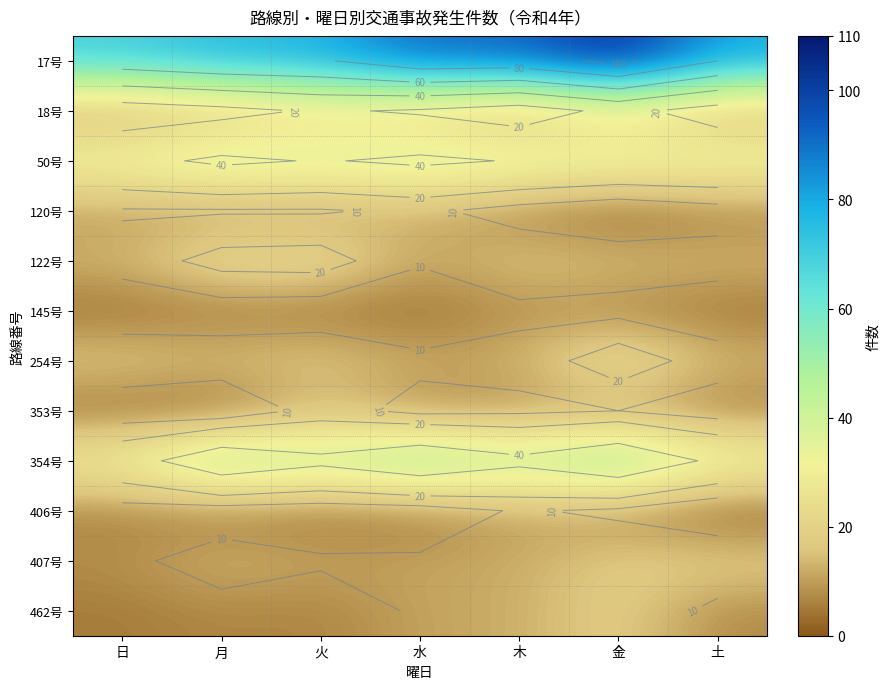

What is the lowest value of the 462号 series?

5